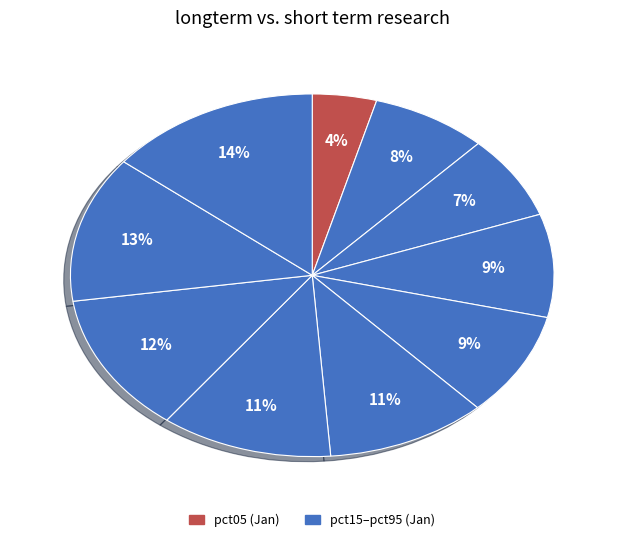

Which slice is the largest?

pct95